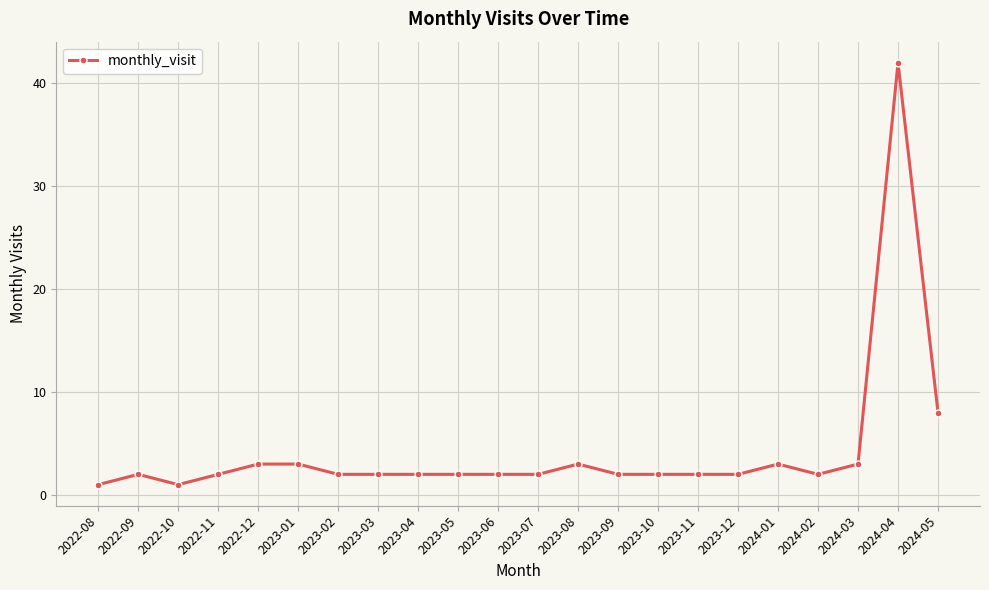

At which category does the chart reach its peak across all series?

2024-04